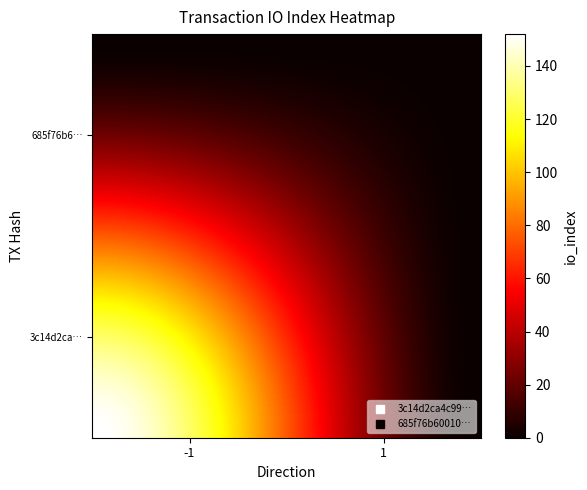

How many distinct data groups are displayed?

2